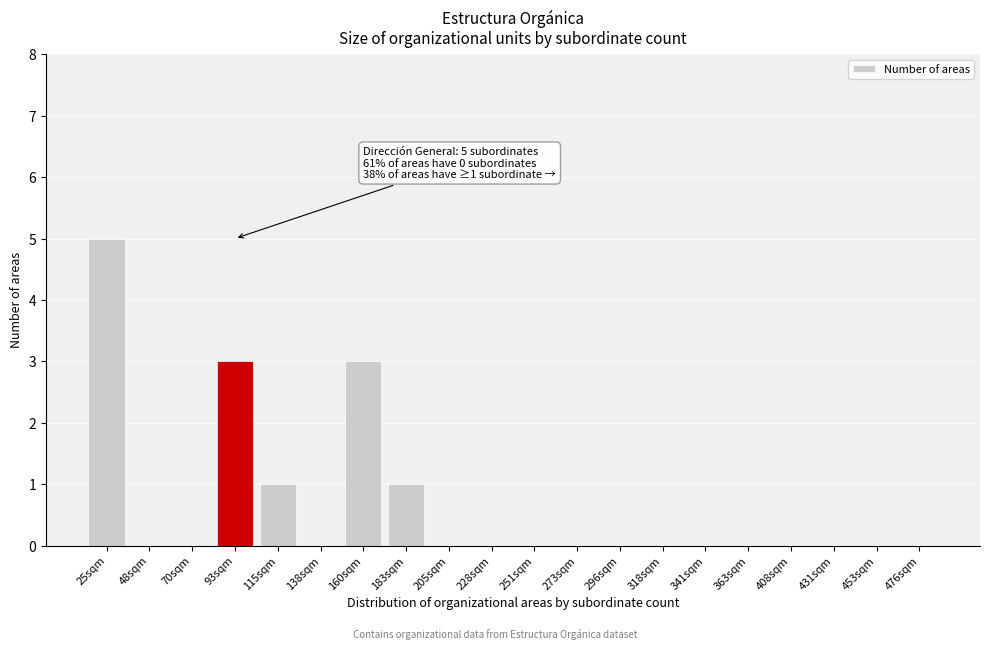

Reading left to right, what are all the values shown in this chart?

25sqm=5	48sqm=0	70sqm=0	93sqm=3	115sqm=1	138sqm=0	160sqm=3	183sqm=1	205sqm=0	228sqm=0	251sqm=0	273sqm=0	296sqm=0	318sqm=0	341sqm=0	363sqm=0	408sqm=0	431sqm=0	453sqm=0	476sqm=0